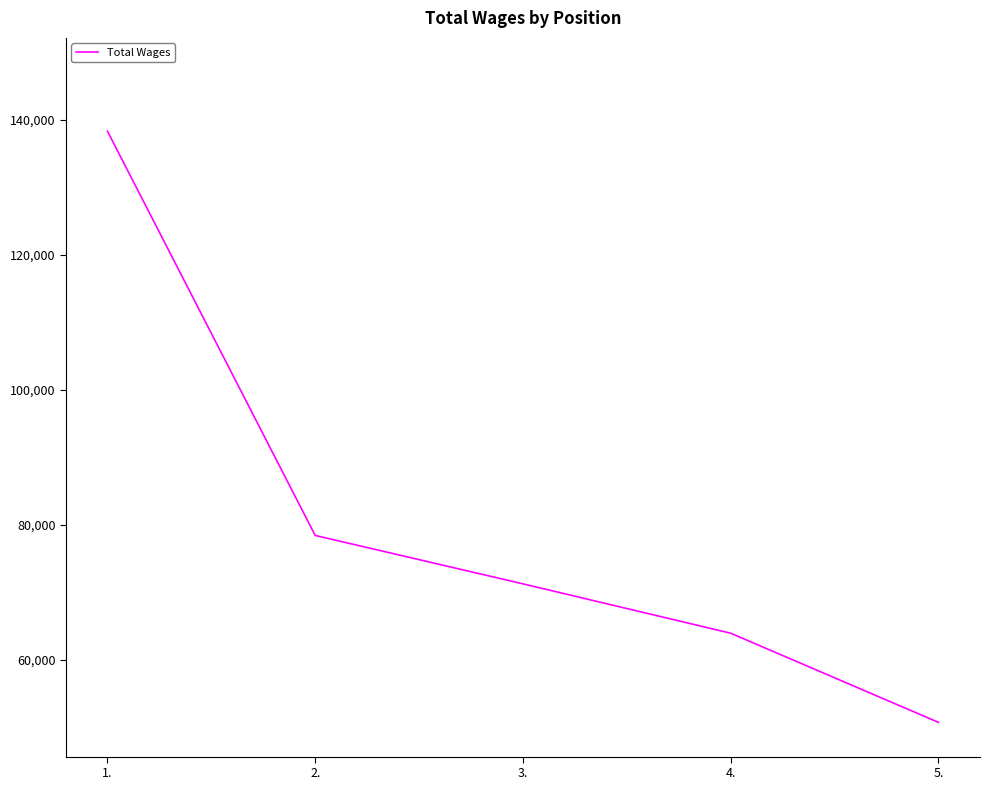

What is the maximum value shown in the chart?

138335